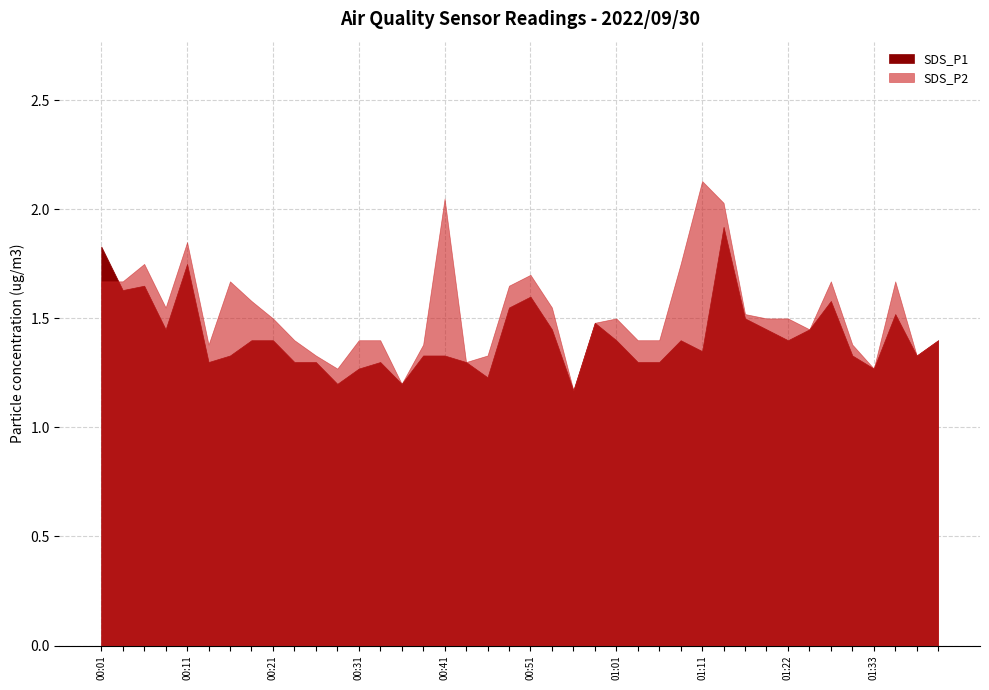

What is the label of the 35th point from the left?

01:28